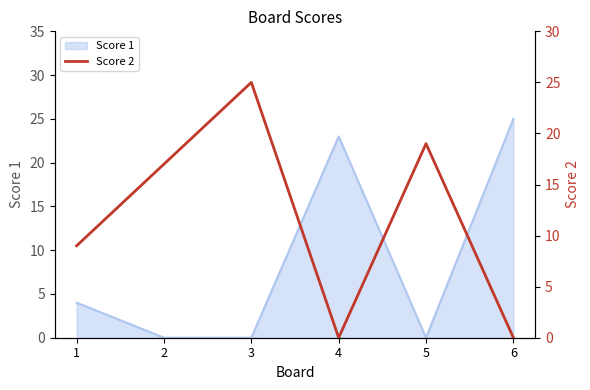

Where does the data first go above 17?

3